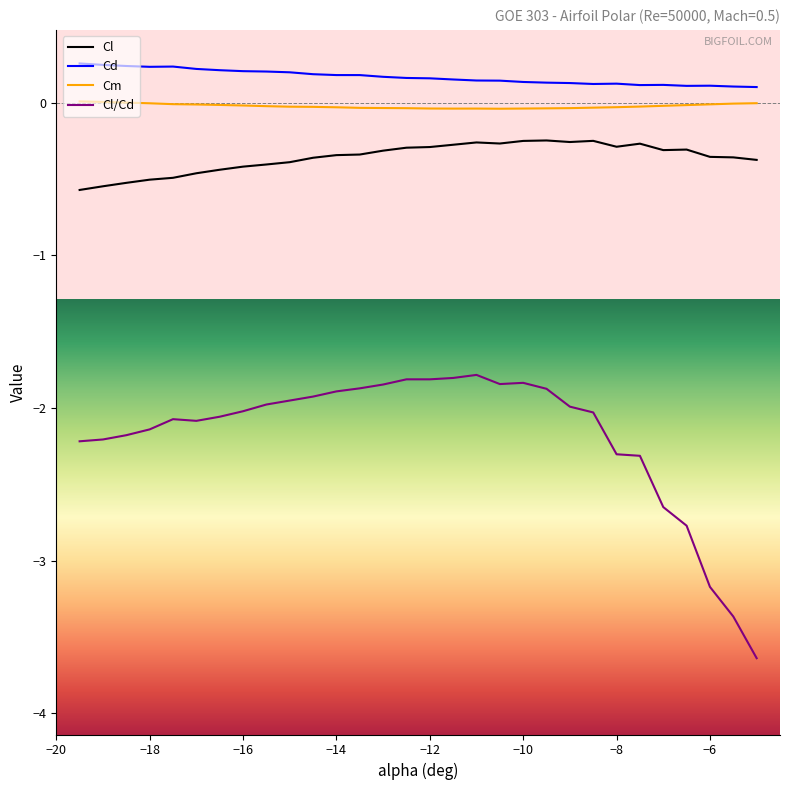

What is the difference between the maximum and minimum values in the Cl series?

0.3